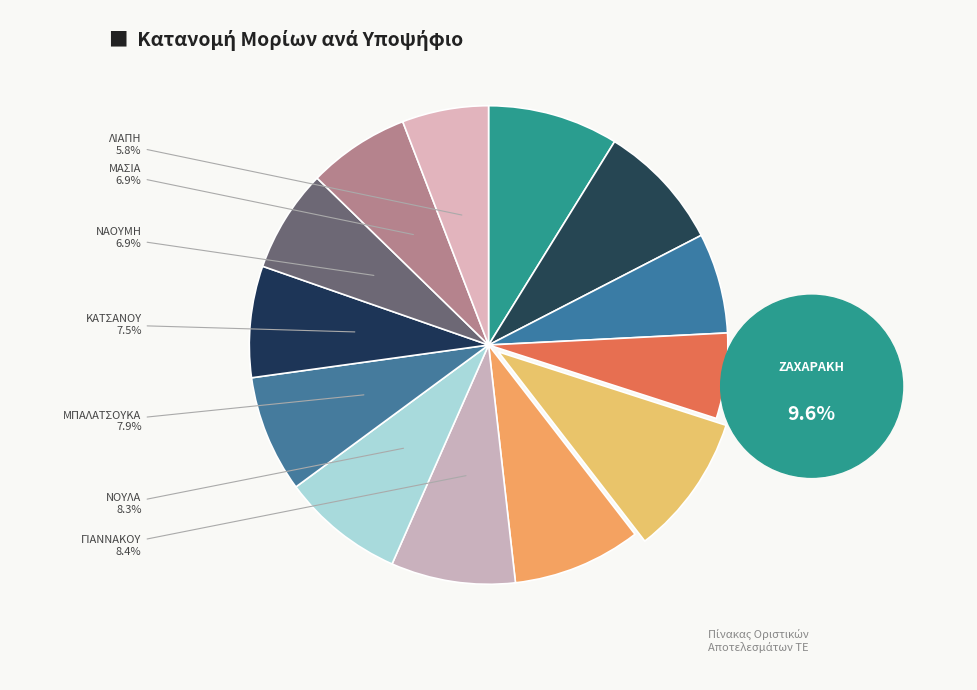

Approximately how many times larger is the value at ΝΑΟΥΜΗ compared to ΜΠΑΛΑΤΣΟΥΚΑ?

0.9